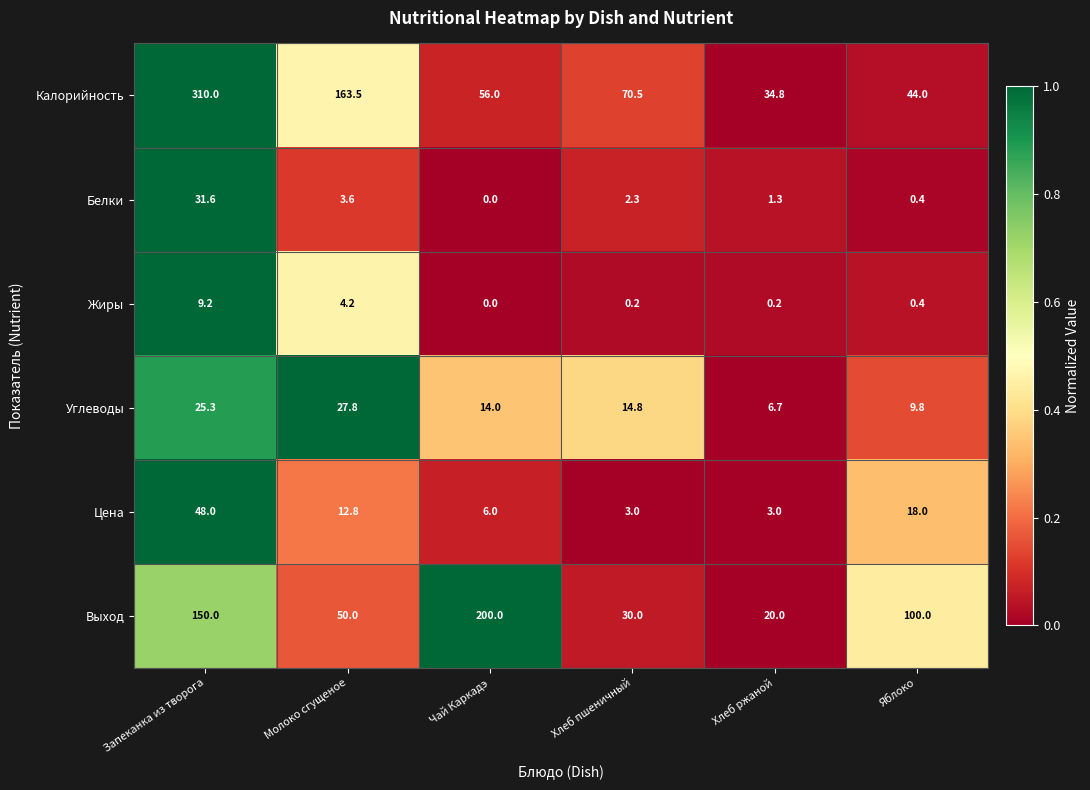

At which category does the chart reach its minimum across all series?

Чай Каркадэ